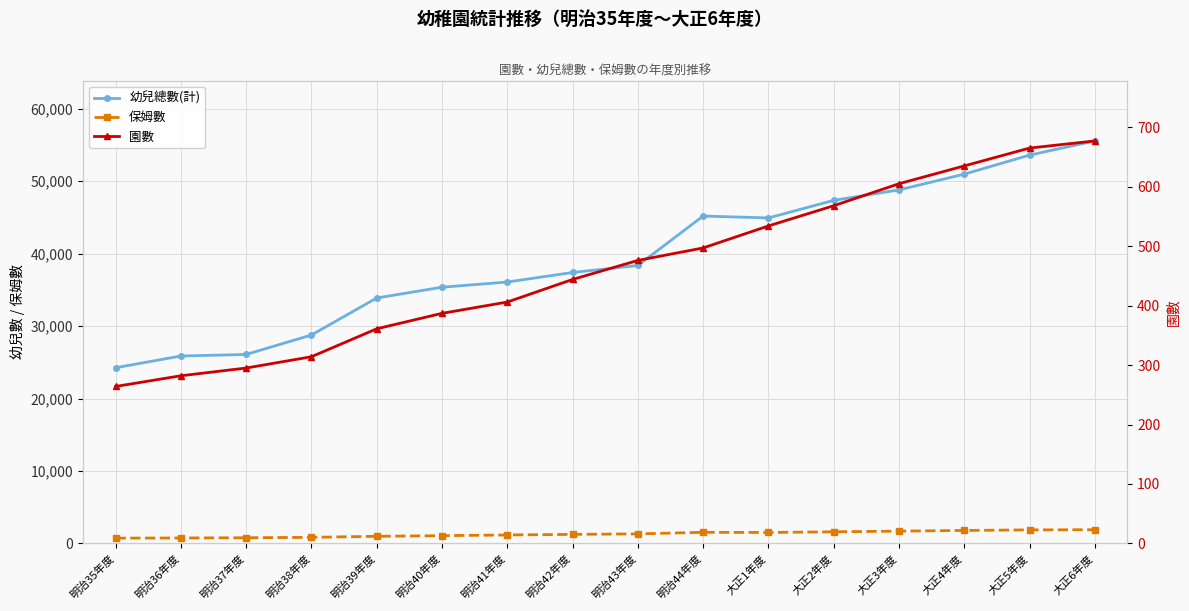

True or false: 園數 has more than 1 points higher than both neighbors.

False